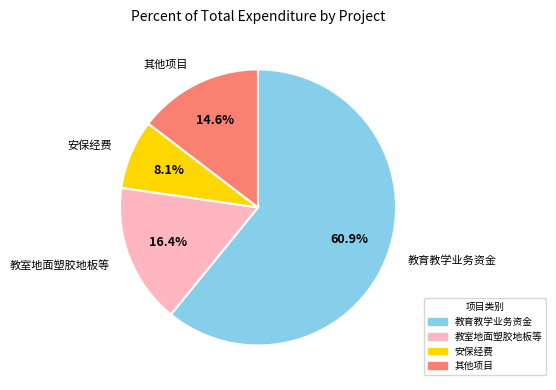

Is there any slice that represents more than half of the pie?

Yes